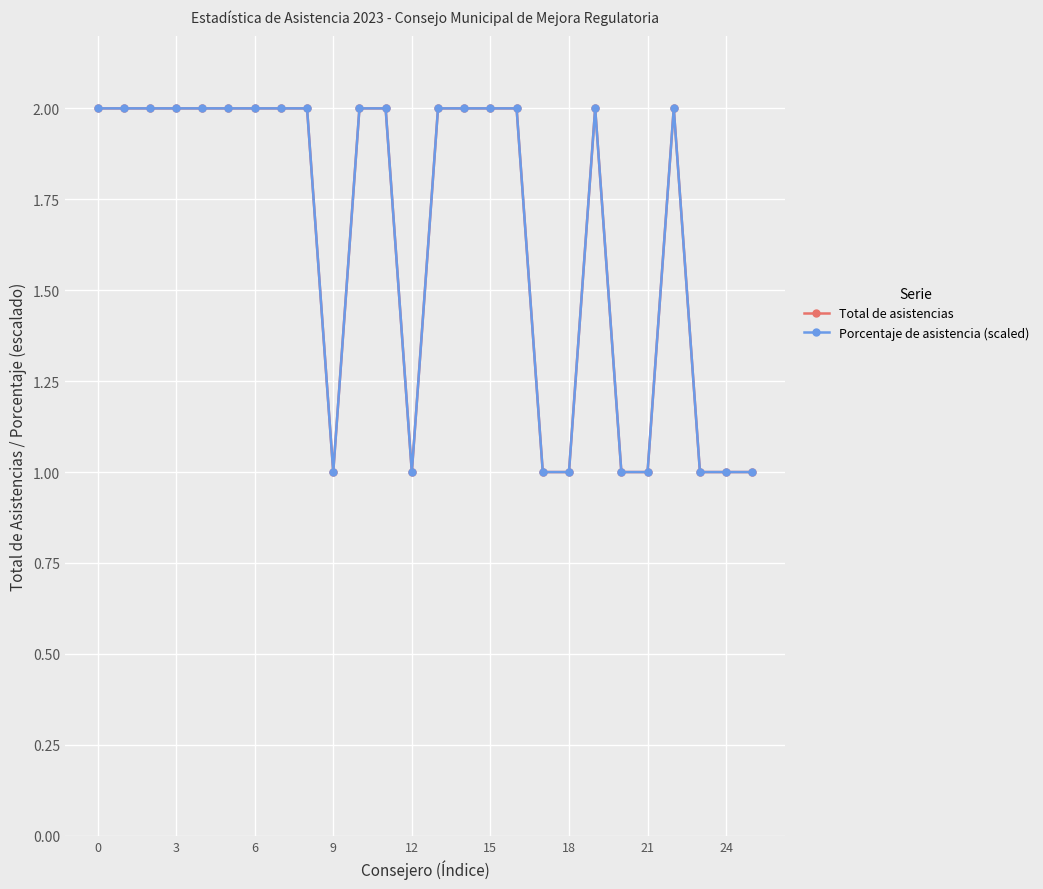

Does the chart have visible grid lines?

Yes